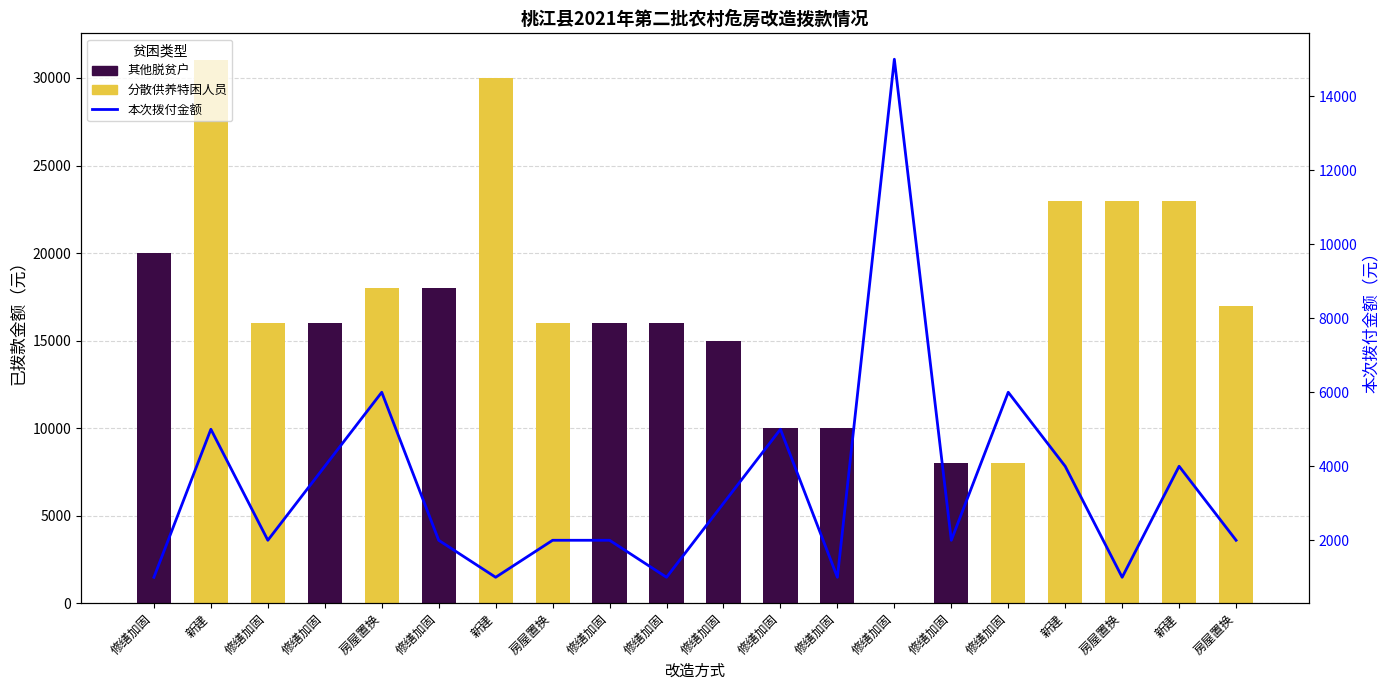

How many categories are shown in the chart?

20